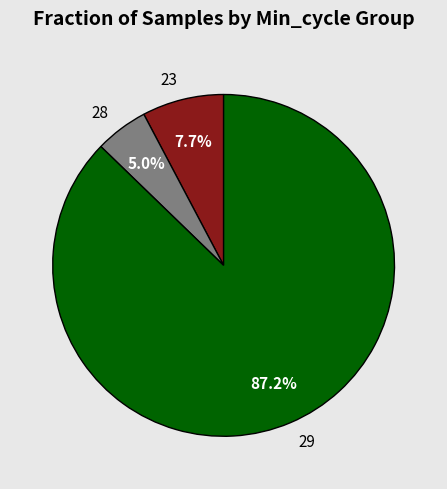

How many slices are in this pie chart?

3